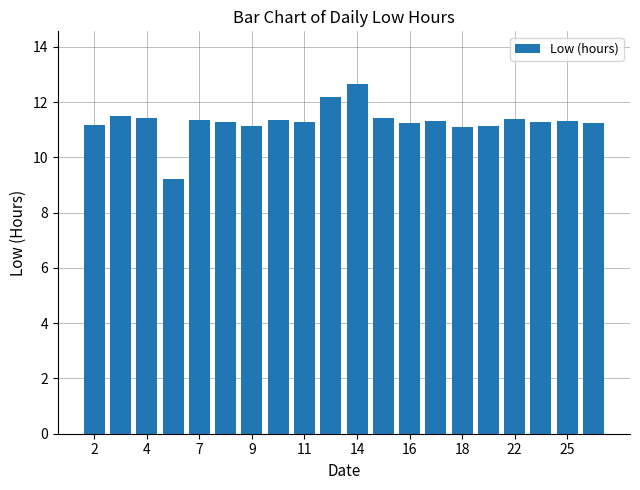

How many series are shown in this chart?

1